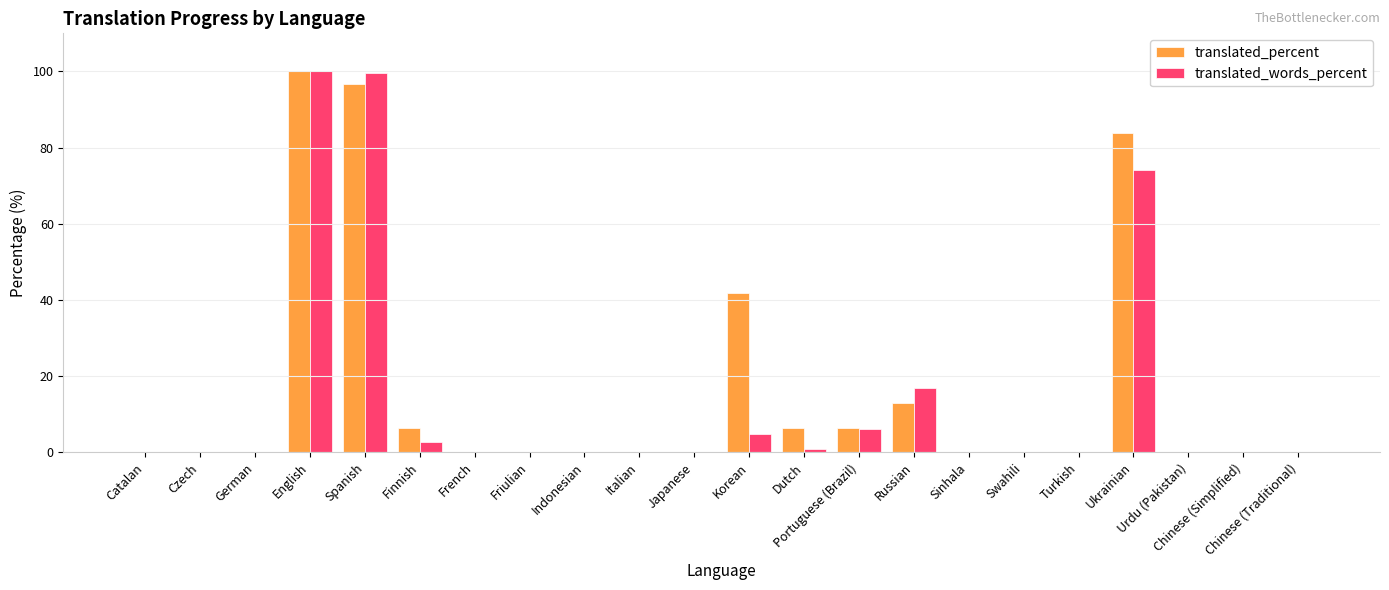

What is the sum of the translated_words_percent values at Portuguese (Brazil) and Chinese (Traditional)?

6.1